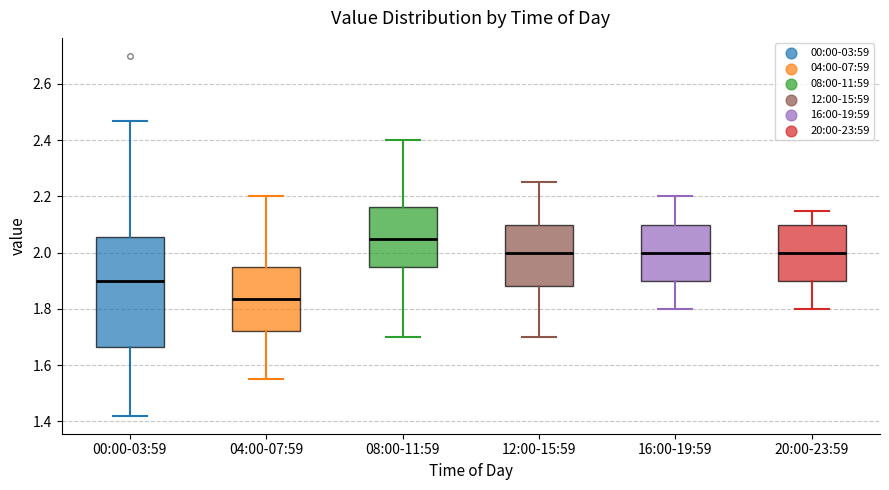

Which box has the highest median line?

08:00-11:59